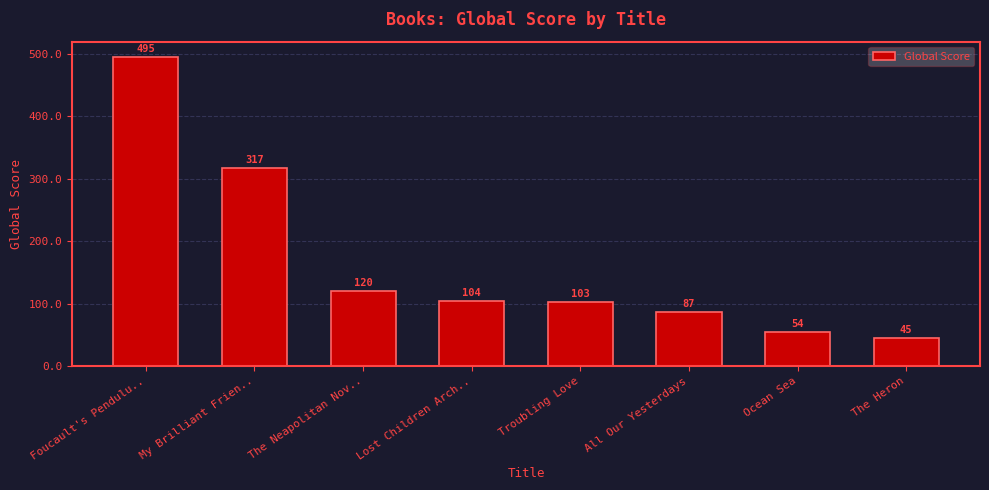

Reading left to right, transcribe all the data shown in this chart.

Foucault's Pendulu..=495	My Brilliant Frien..=317	The Neapolitan Nov..=120	Lost Children Arch..=104	Troubling Love=103	All Our Yesterdays=87	Ocean Sea=54	The Heron=45